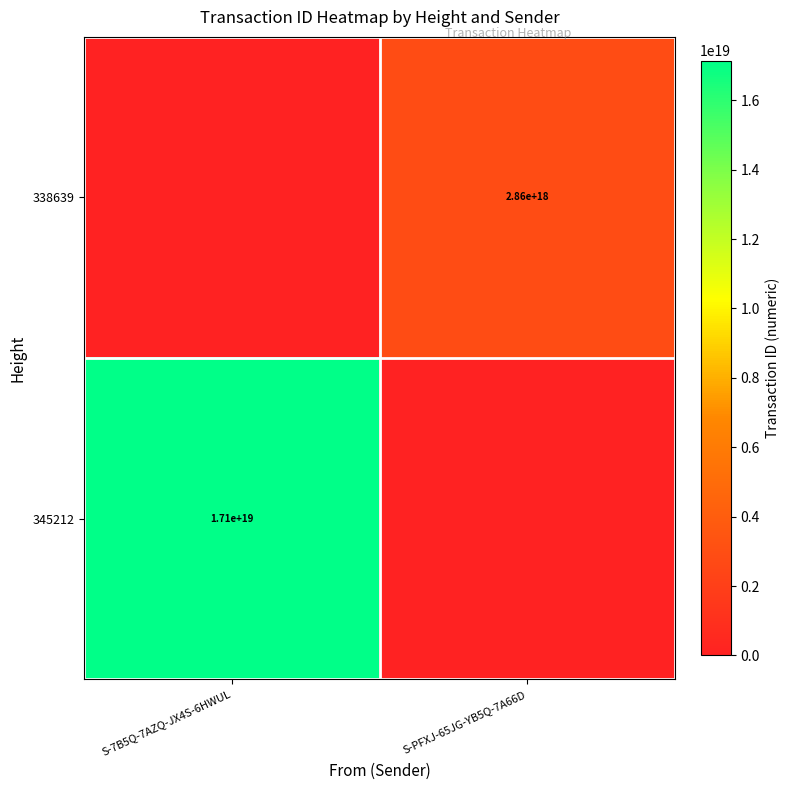

True or false: 338639 has a value of 992939576546524800 at S-PFXJ-65JG-YB5Q-7A66D.

False